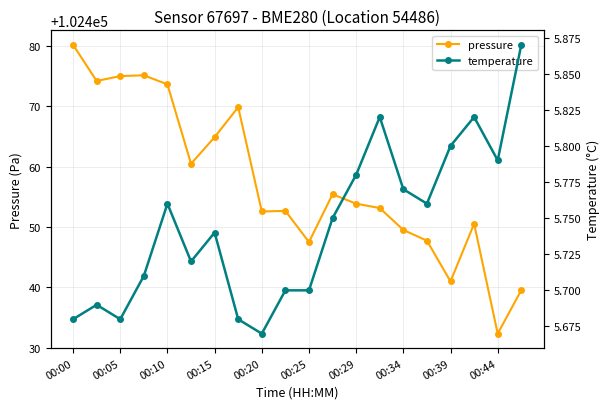

True or false: pressure and temperature intersect in this chart.

False